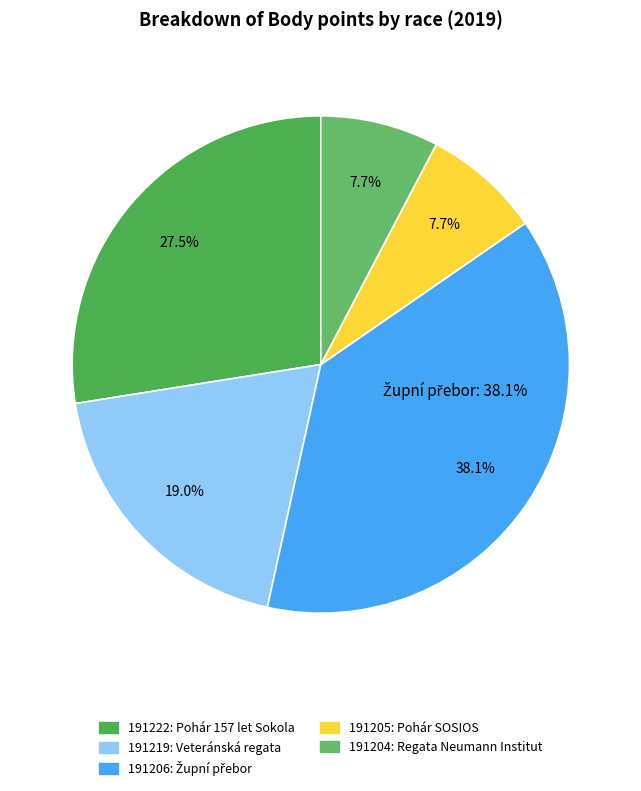

Between 191204 and 191222, which is larger?

191222